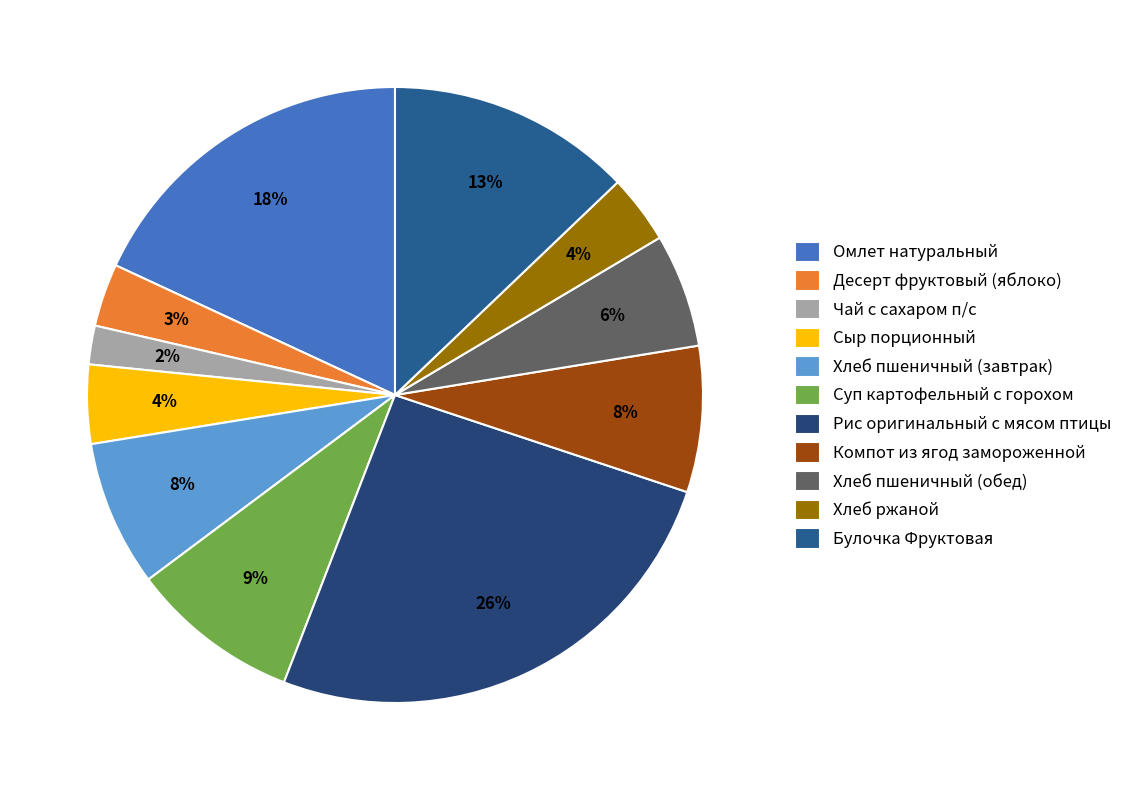

What percentage is the Сыр порционный slice, to the nearest percent?

4%